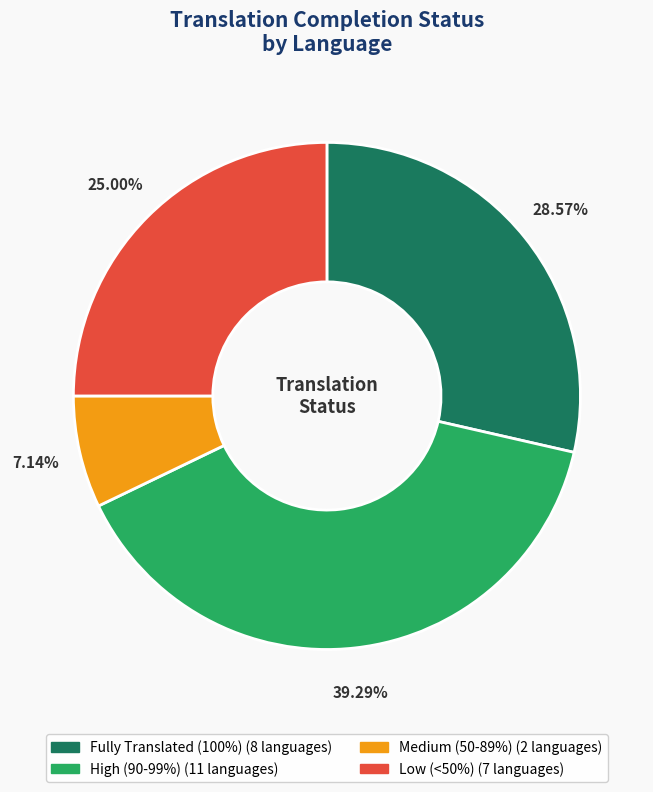

Does any single category account for the majority?

No